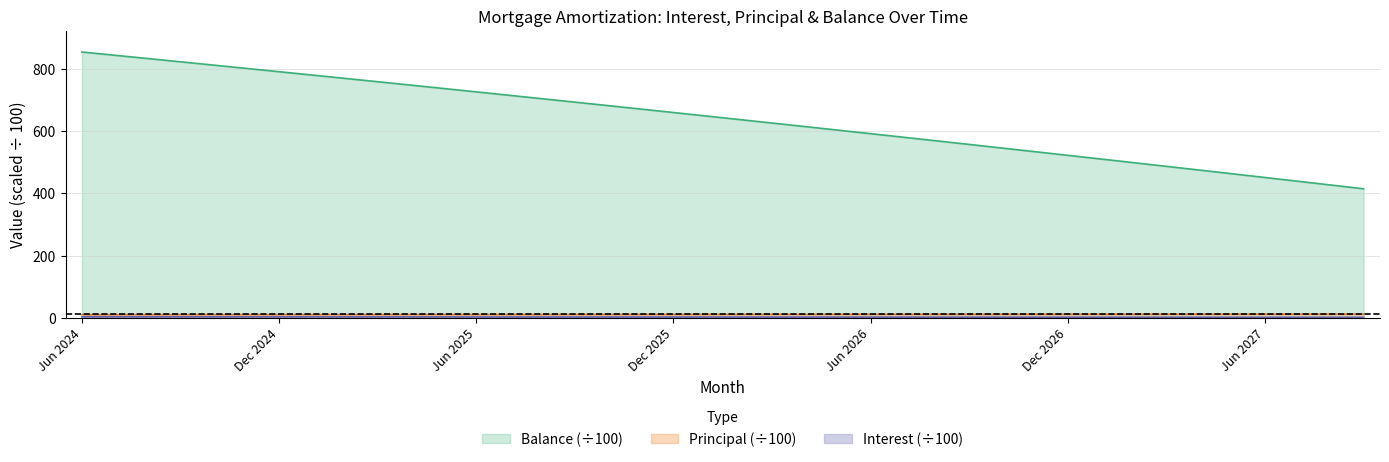

What position from the left is Nov 2025?

18